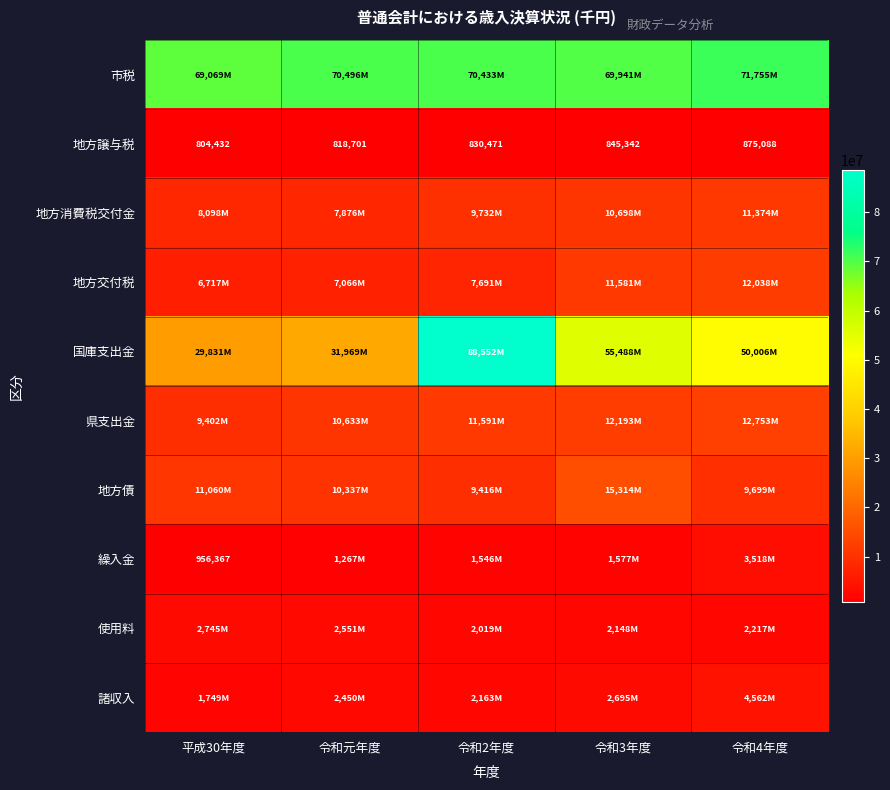

Rank the categories by 地方譲与税 value from highest to lowest.

令和4年度, 令和3年度, 令和2年度, 令和元年度, 平成30年度